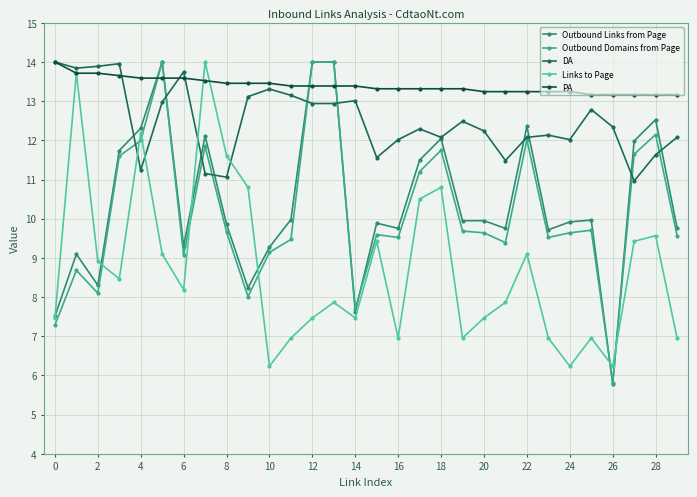

True or false: DA has more than 1 interior local peaks.

True